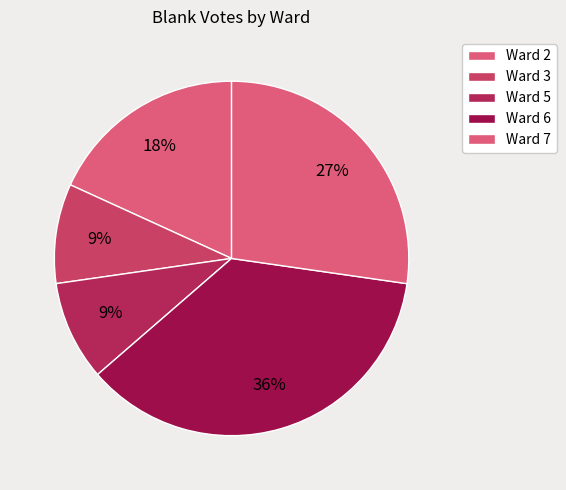

What percentage is the Ward 6 slice, to the nearest percent?

36%